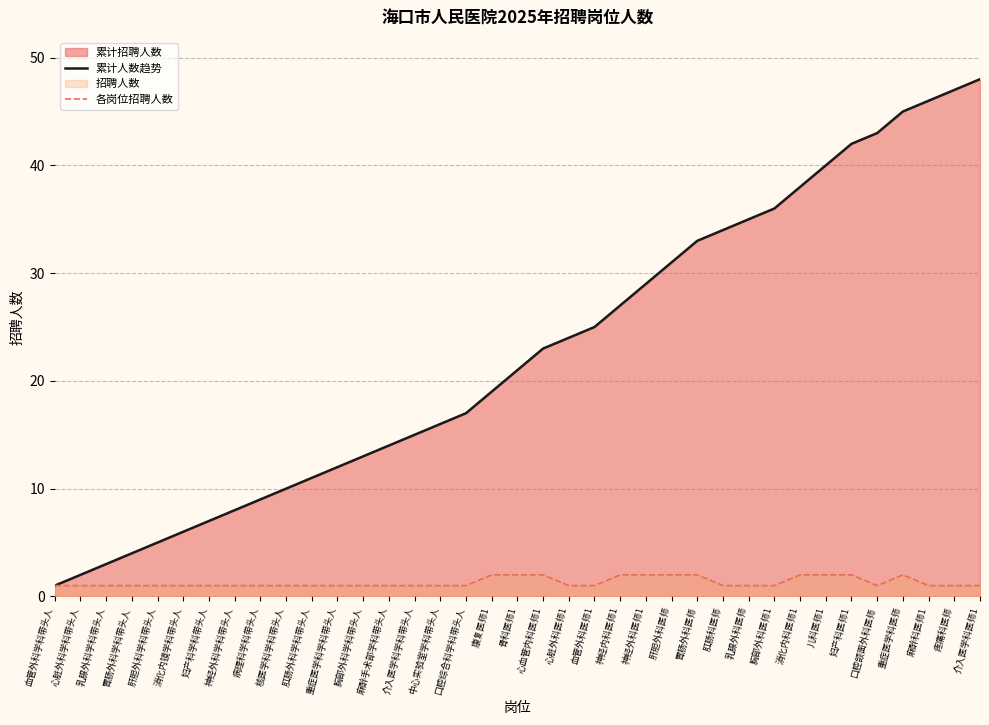

What is the value of the 各岗位招聘人数 point at the 9th from the left?

1